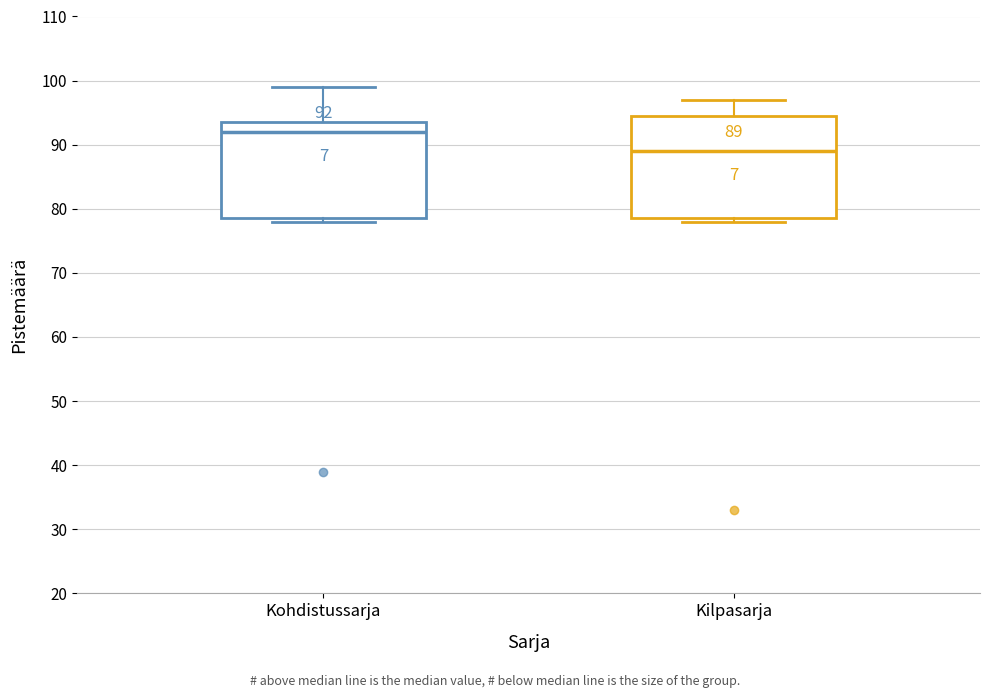

Comparing the boxes themselves (not the whiskers), which one is the tallest?

Kilpasarja